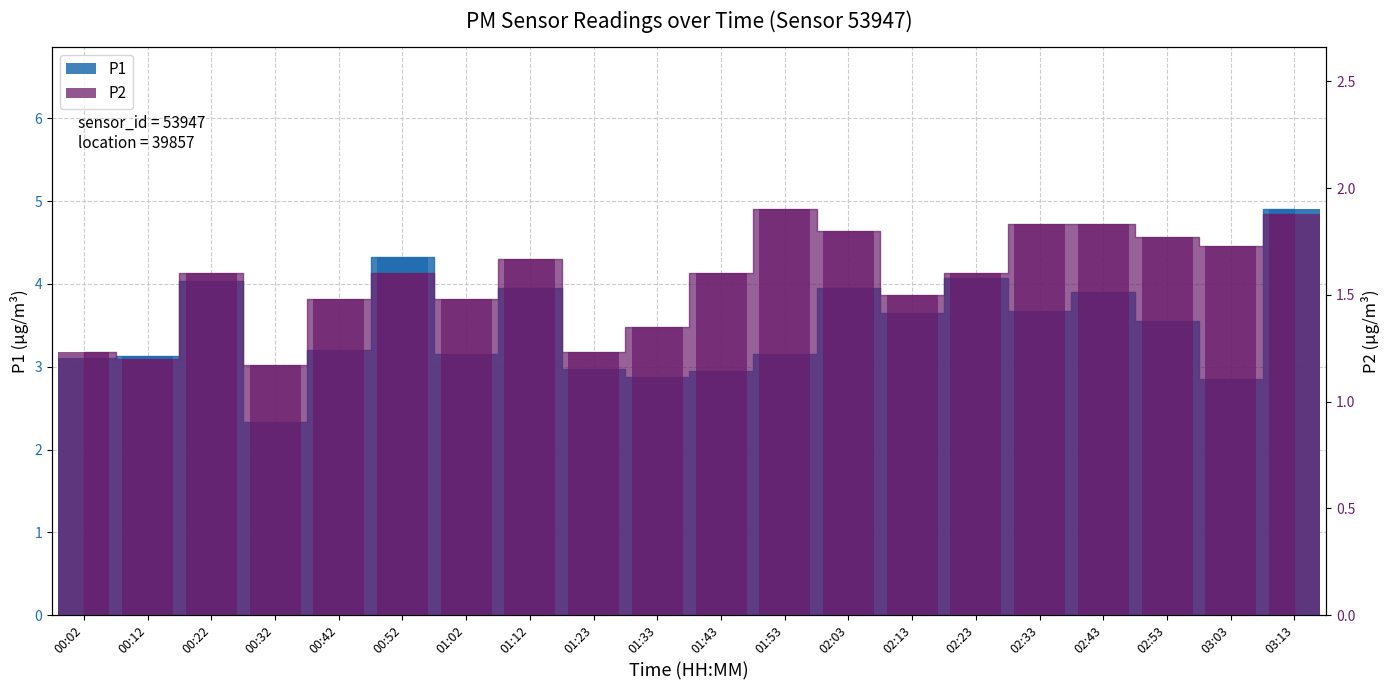

Which category has the highest value in the P1 series?

03:13